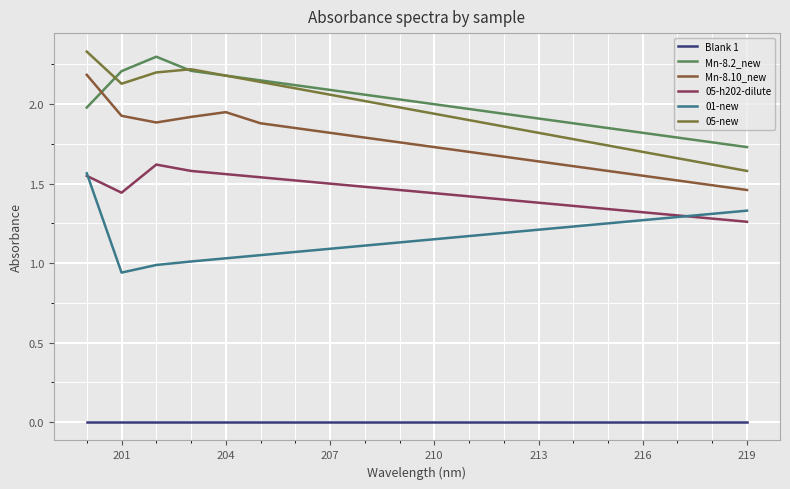

What is the sum of all Mn-8.2_new values?

40.0